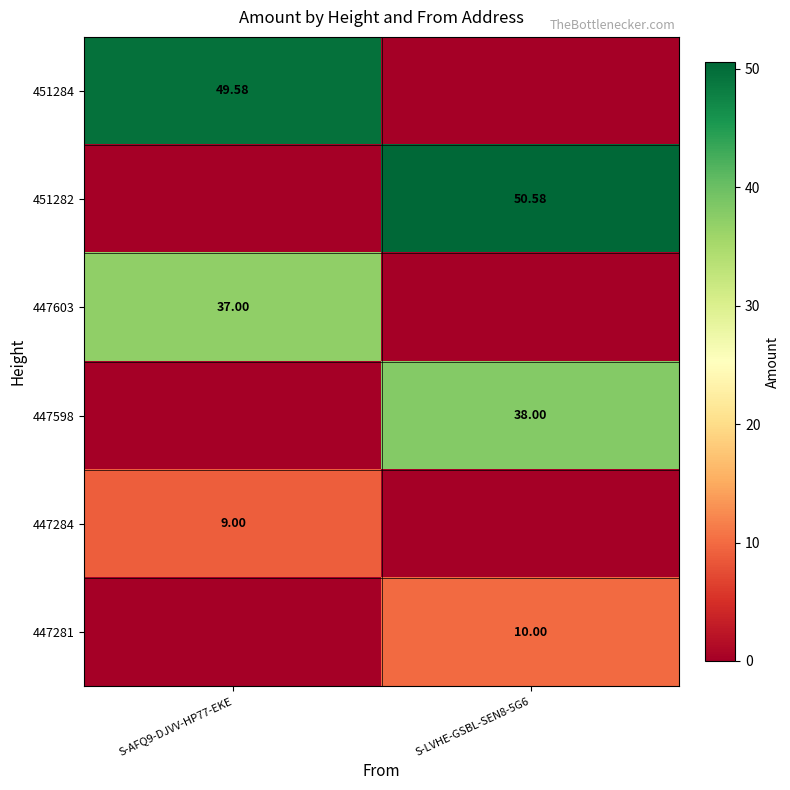

At which category does the chart reach its minimum across all series?

S-LVHE-GSBL-SEN8-5G6